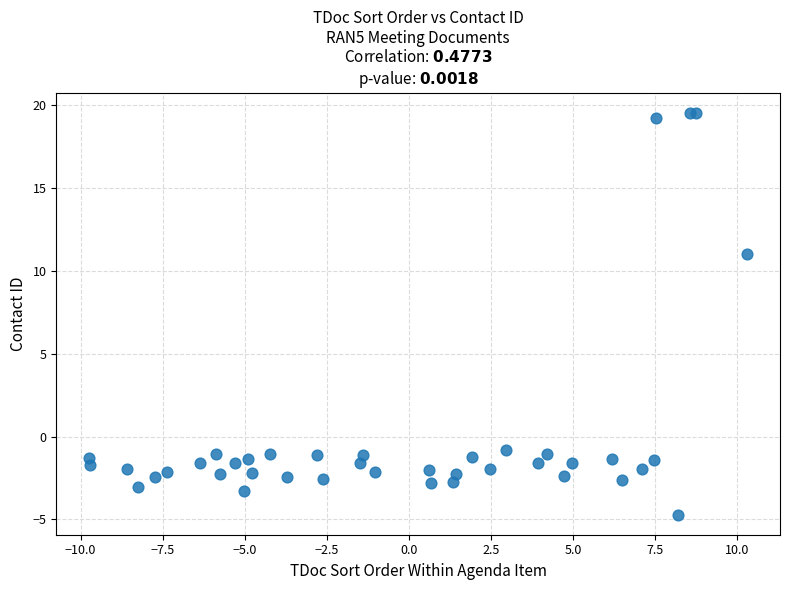

What Y value in the scatter plot is closest to 7?

11.0